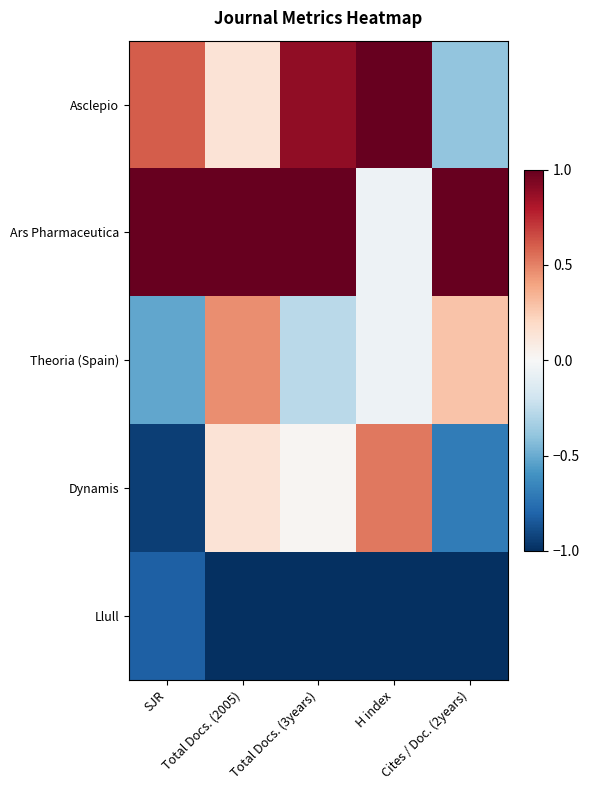

Which series has the widest spread of values?

Dynamis